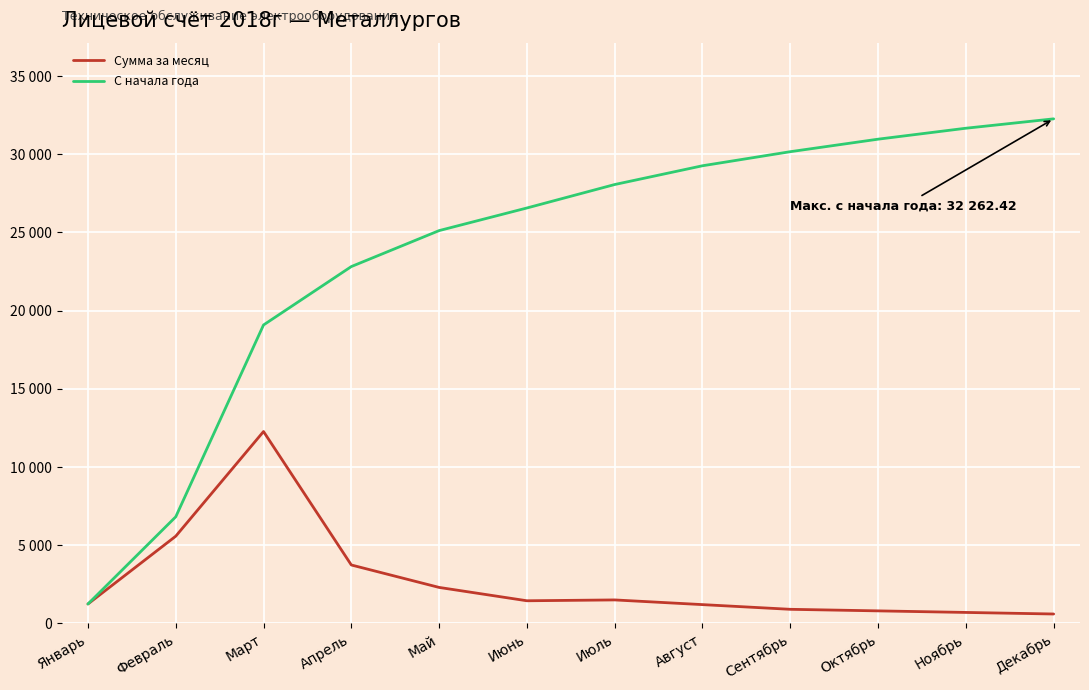

What is the label of the 8th point from the left?

Август